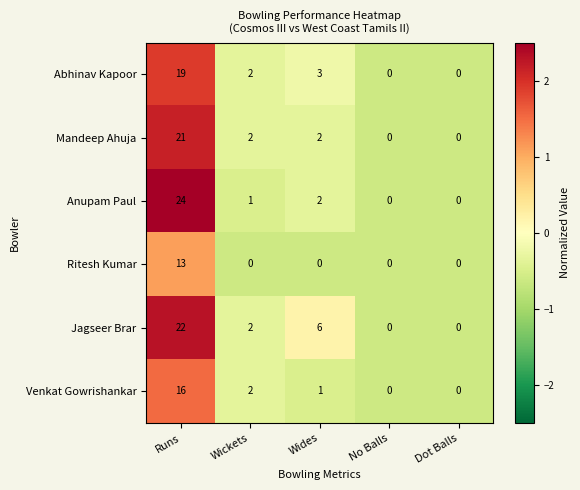

What is the spread (max minus min) of values at Runs?

11